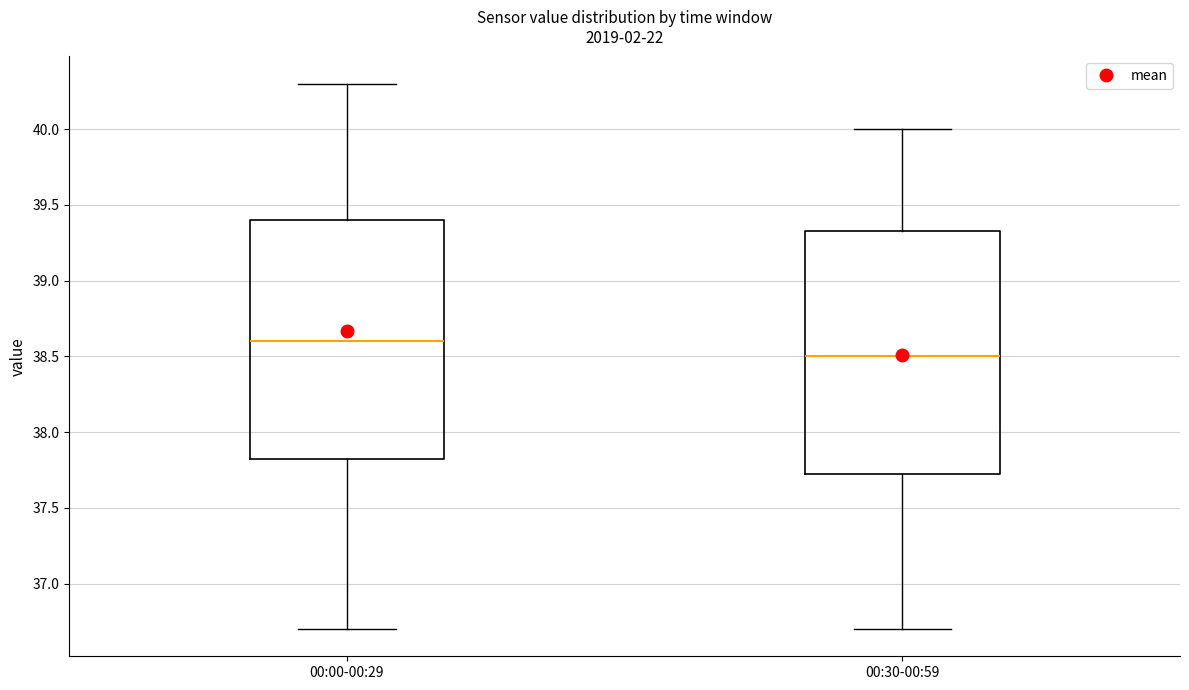

Where does the upper whisker of the box for 00:30-00:59 end on the y-axis? The values are not printed on the chart, so give them approximately, as read against the axis.

40.00